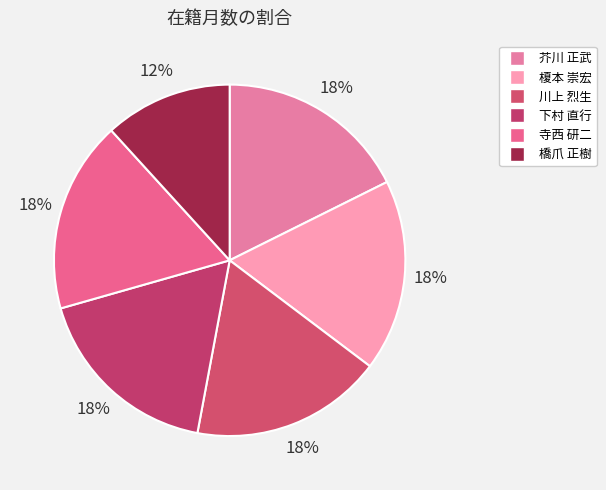

To the nearest percent, what is the difference between the 橋爪 正樹 and 芥川 正武 slice percentages?

6%